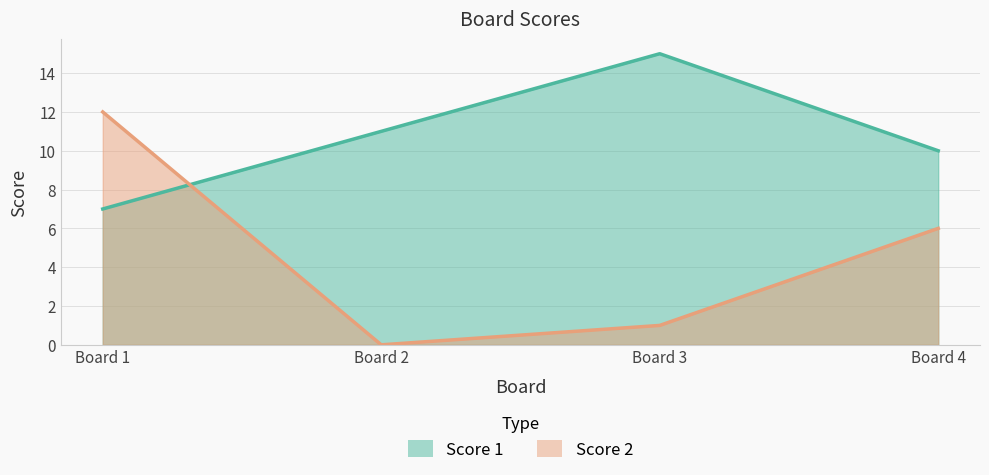

How many lines are shown in the chart?

2